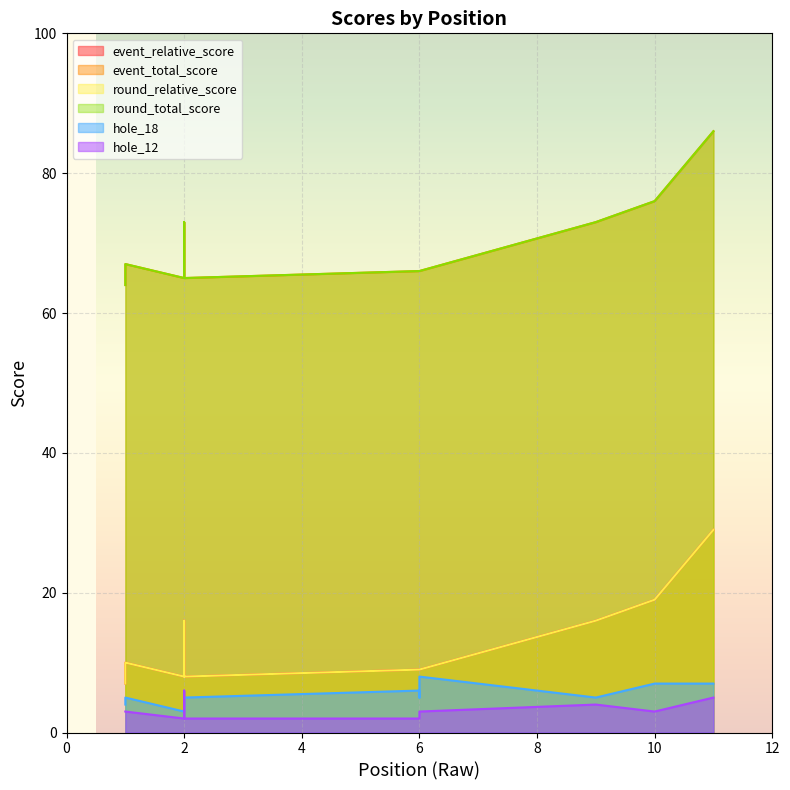

List the series in order of their peak value, lowest first.

hole_12, hole_18, event_relative_score, round_relative_score, event_total_score, round_total_score